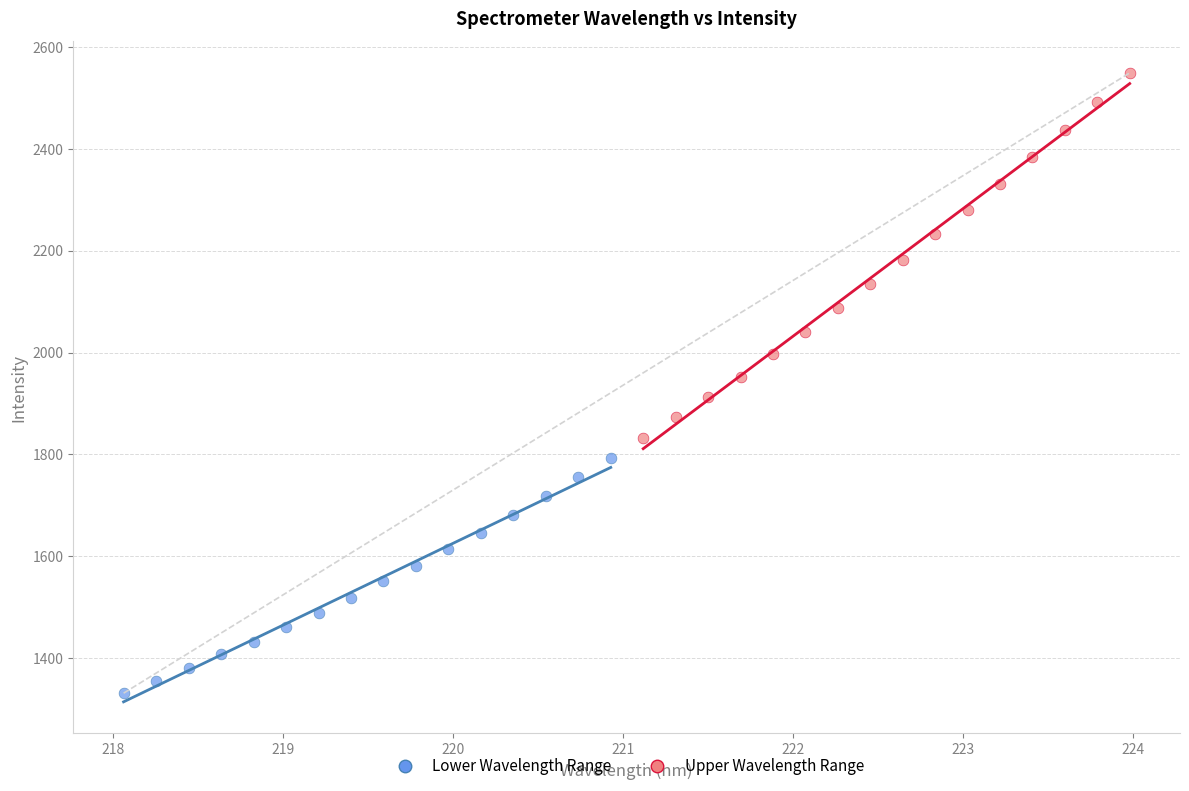

Which series reaches the minimum Y coordinate?

Lower Wavelength Range